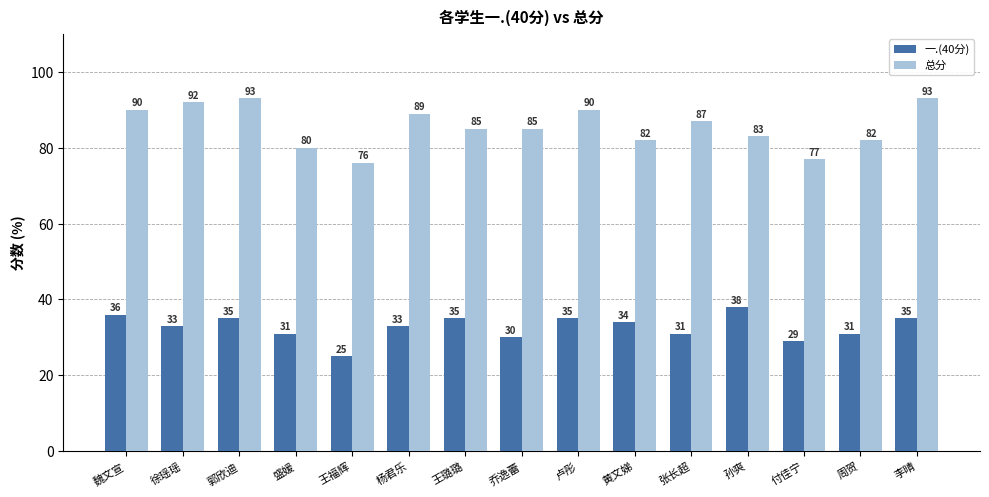

What is the spread (max minus min) of values at 卢彤?

55